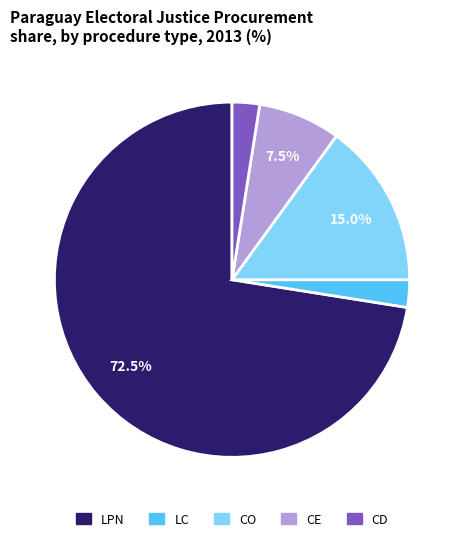

Is there a majority slice in this chart?

Yes